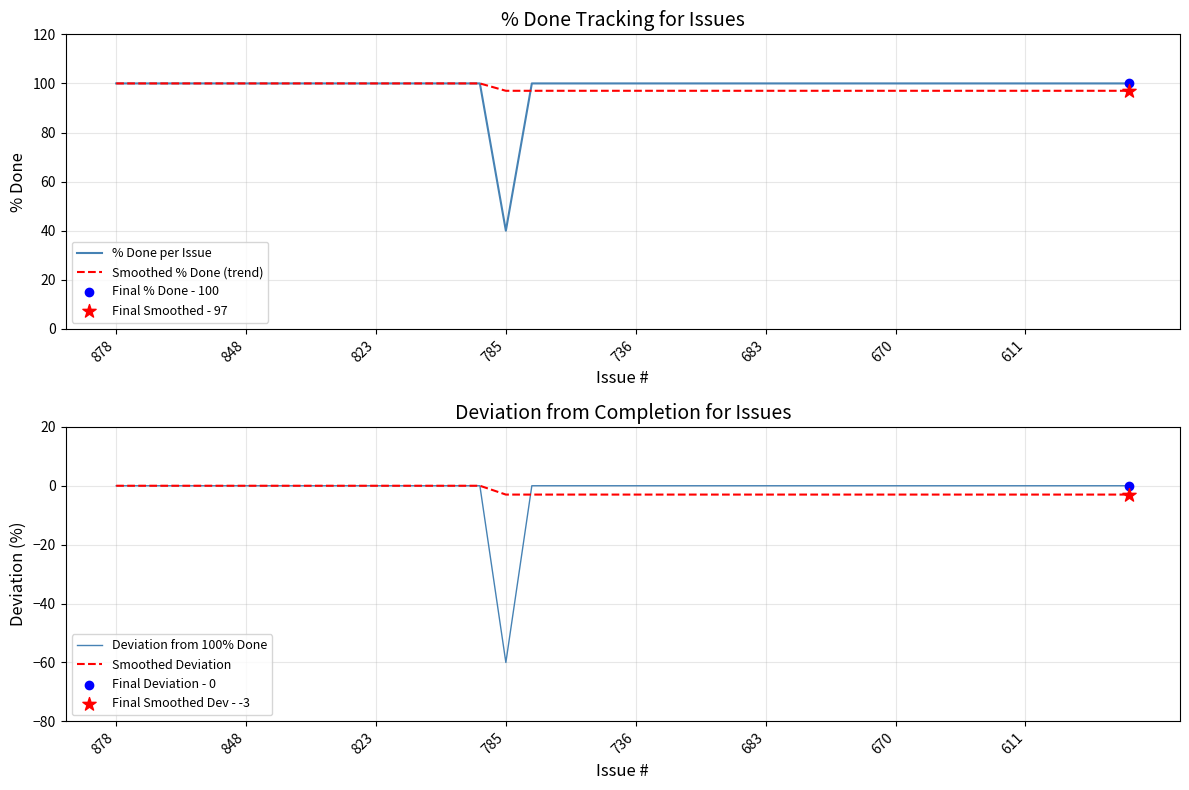

Which series reaches the minimum Y coordinate?

Deviation from 100% Done